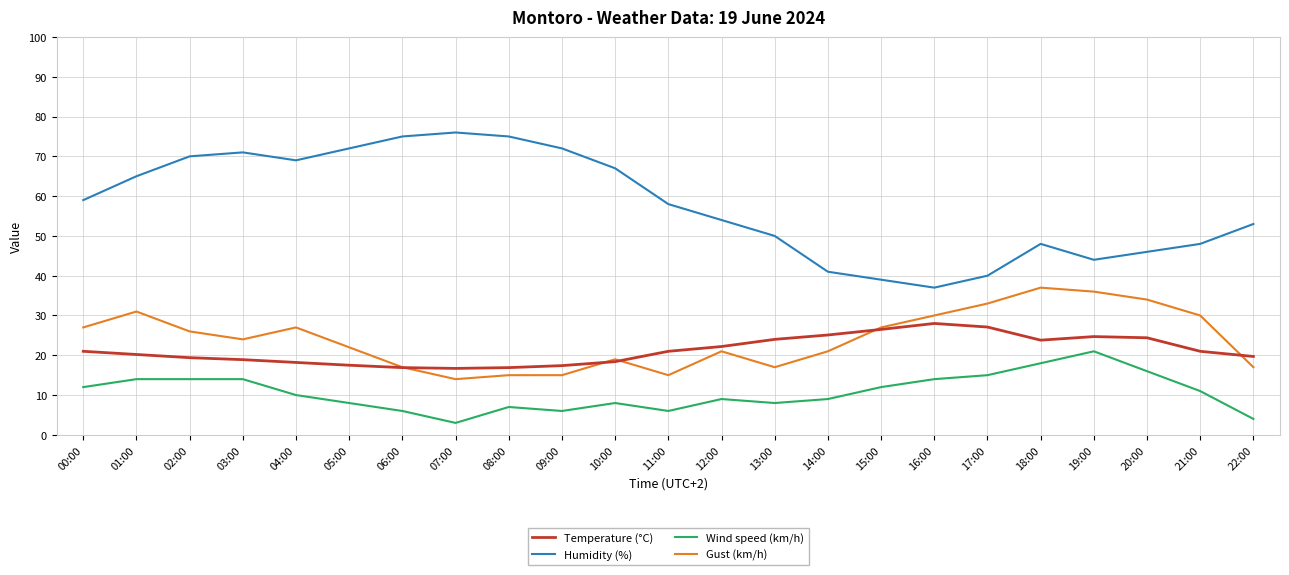

How many lines are shown in the chart?

4